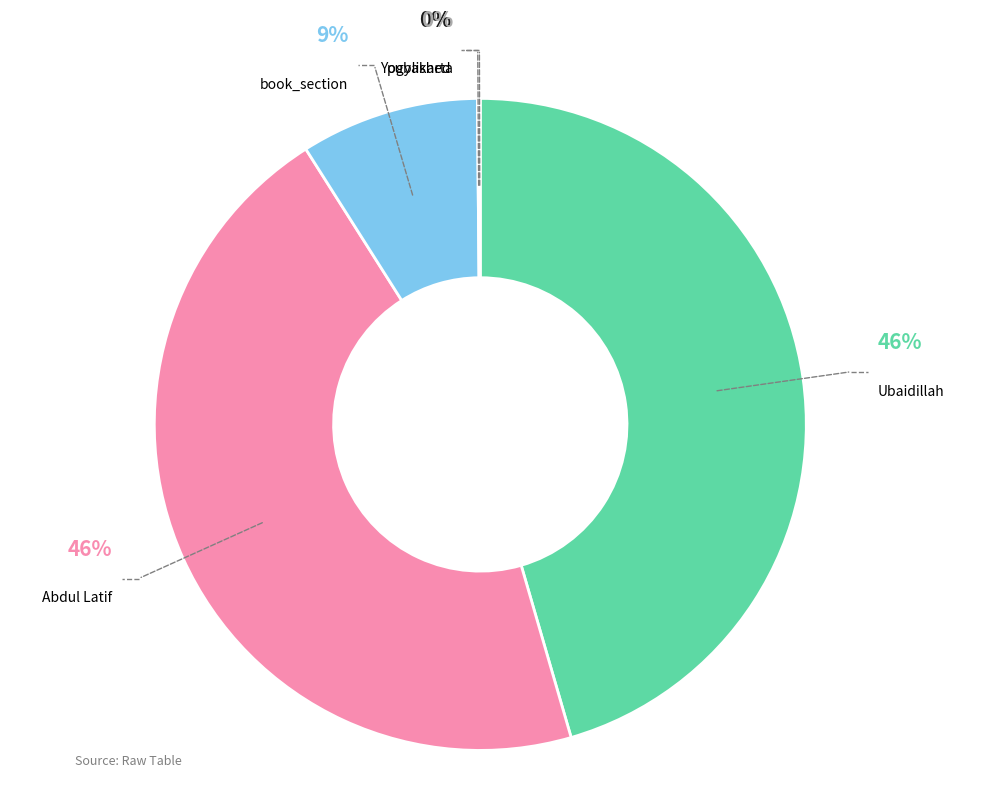

What is the change in value from Abdul Latif to Yogyakarta?

-62916